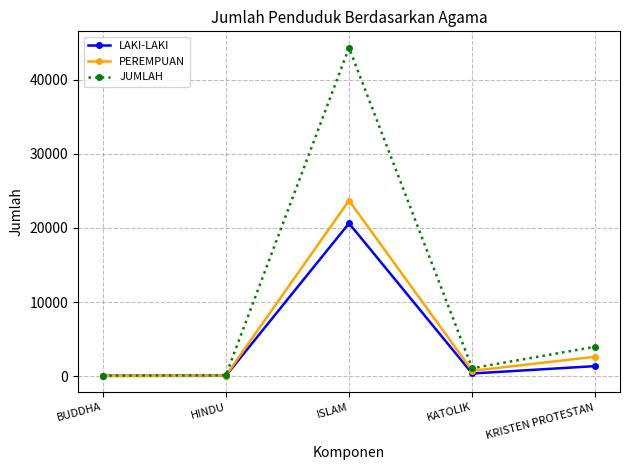

How many interior local peaks does the PEREMPUAN series have?

1